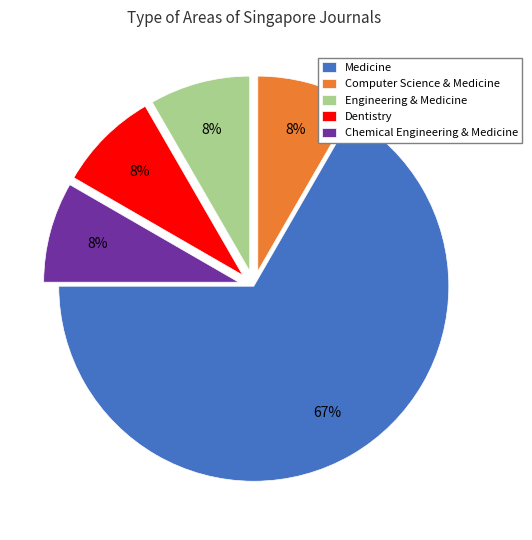

Is the sum of Engineering & Medicine and Dentistry greater than half?

No